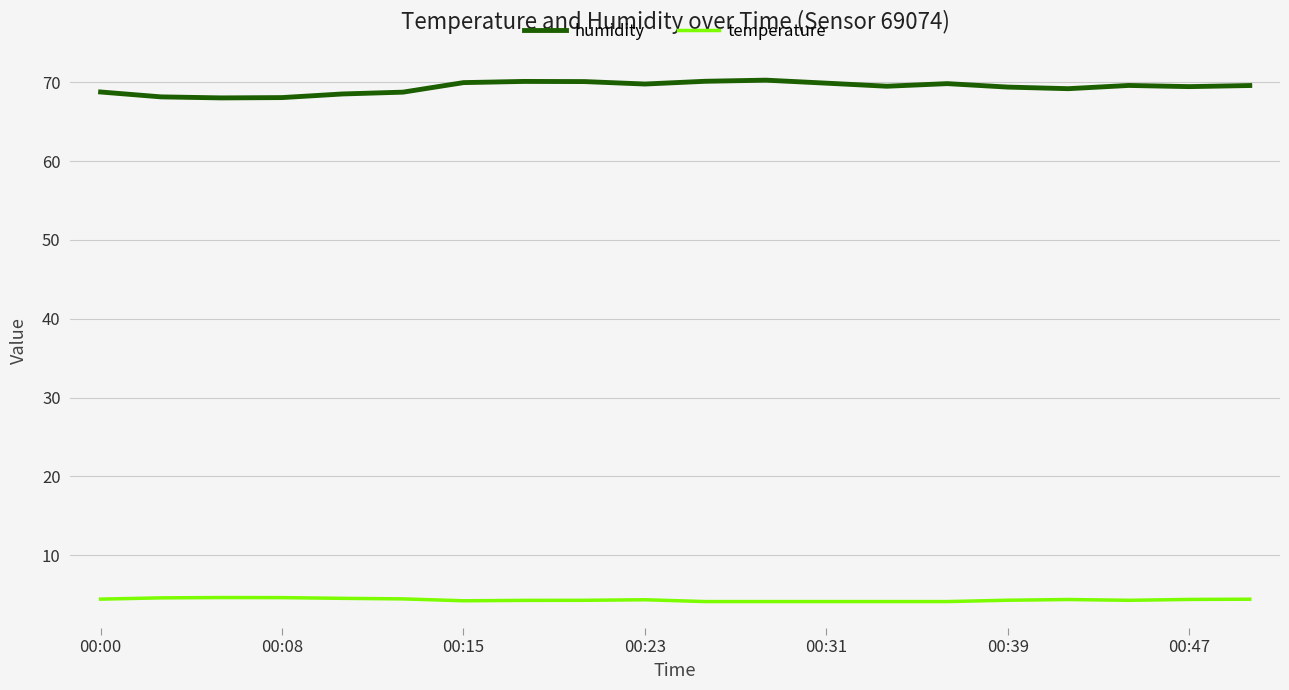

List the series in order of their peak value, lowest first.

temperature, humidity